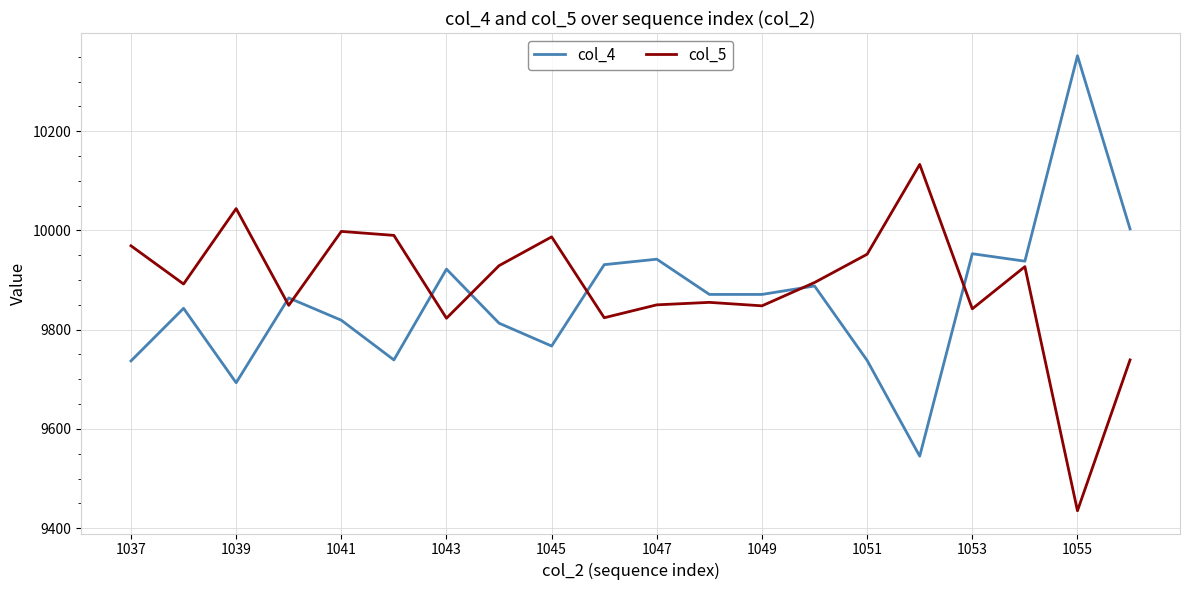

How many lines are shown in the chart?

2